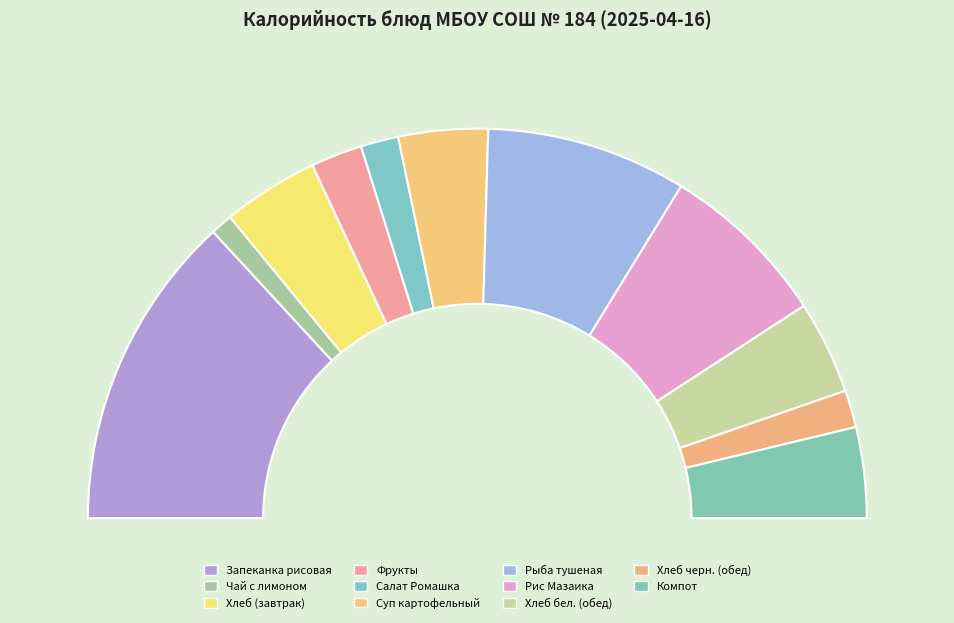

What is the largest slice in the pie chart?

Запеканка рисовая с творогом и повидлом